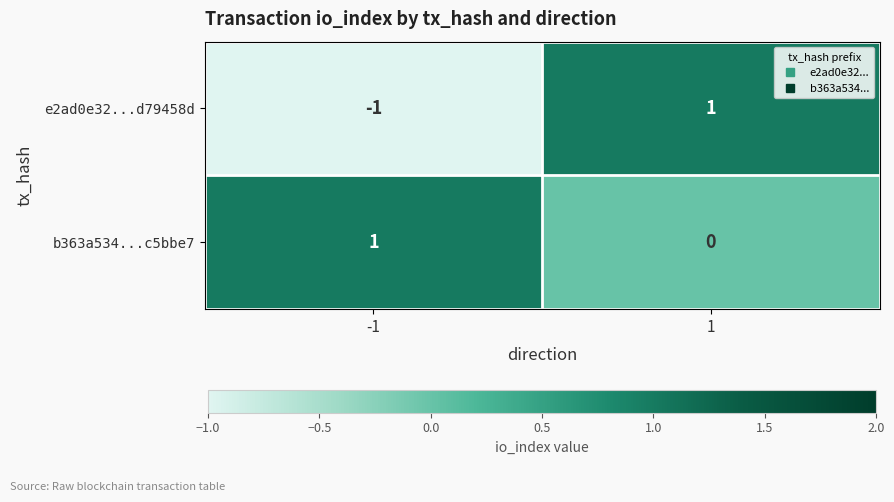

The value of b363a534...c5bbe7 at -1 is 2. True or false?

False